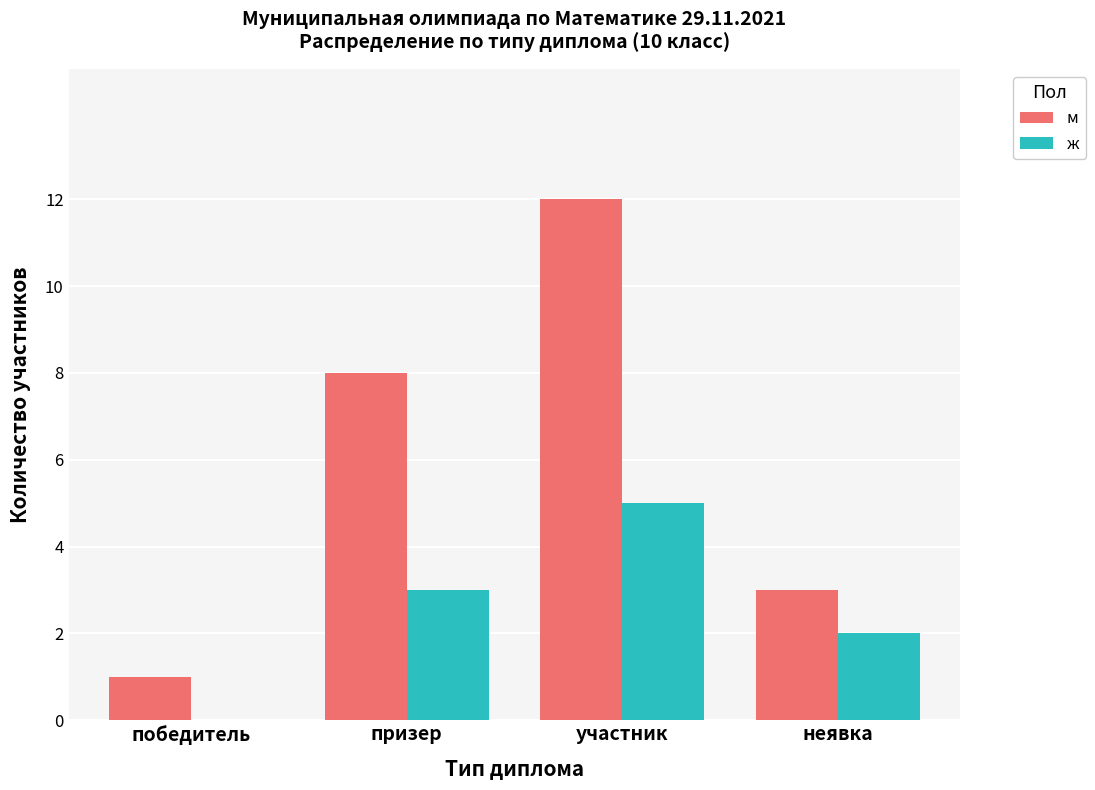

What is the maximum value for ж?

5